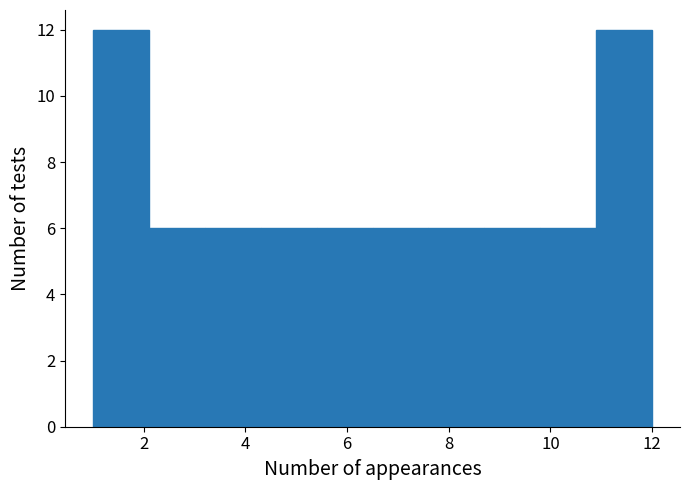

How tall is the bar that spans 10.9 to 12.0 on the x-axis? Neither the bar edges nor the heights are printed on the chart, so give them approximately, as read against the axes.

12